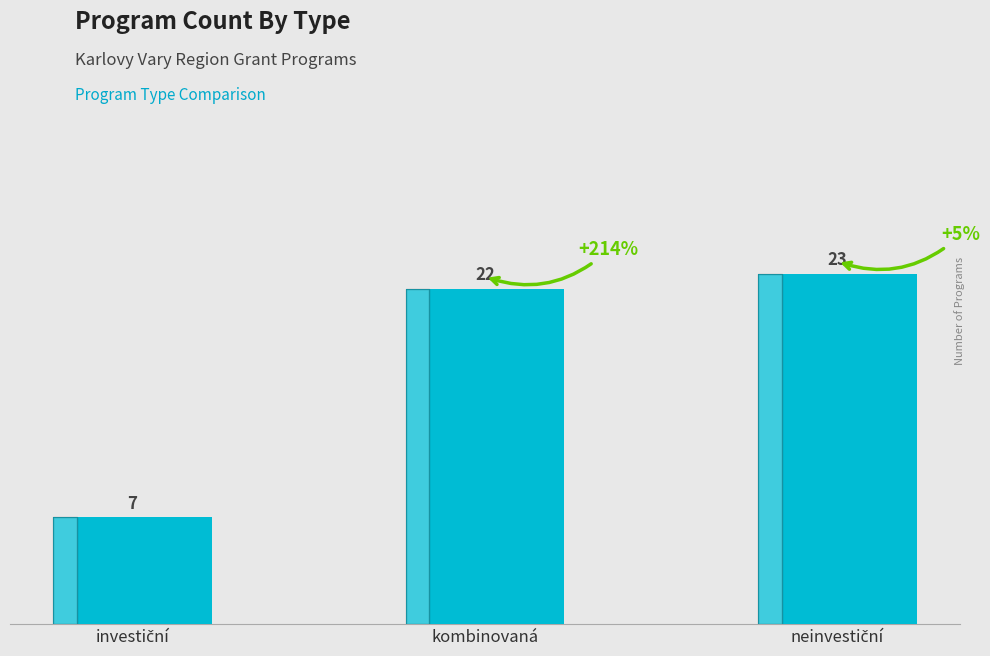

Does the chart contain any negative values?

No